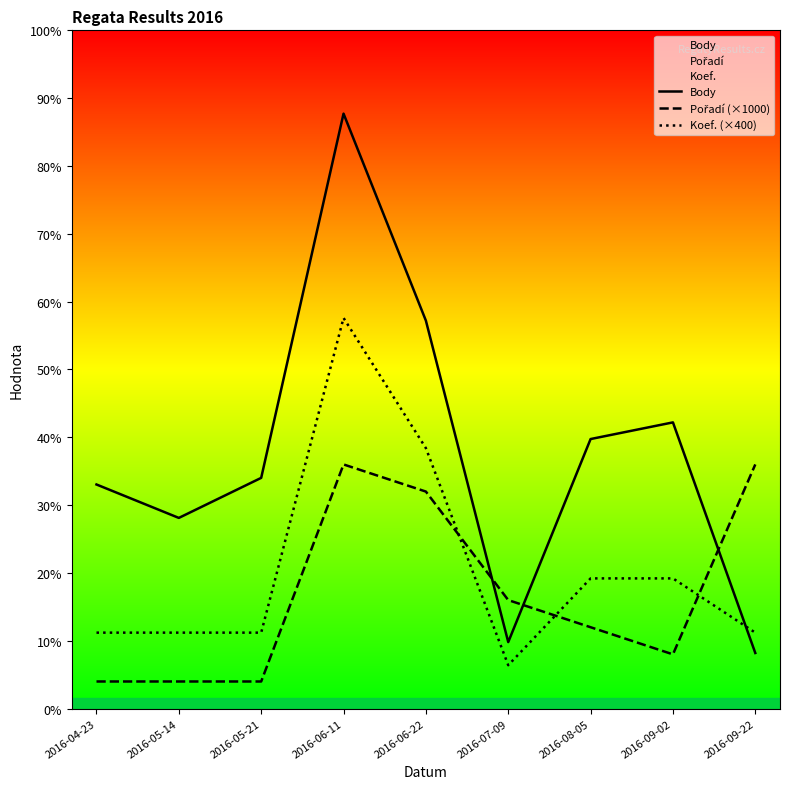

Reading left to right, transcribe all the data shown in this chart.

Body: 2016-04-23=8261	2016-05-14=7029	2016-05-21=8505	2016-06-11=21930	2016-06-22=14300	2016-07-09=2452	2016-08-05=9936	2016-09-02=10550	2016-09-22=2050
Pořadí (×1000): 2016-04-23=1000	2016-05-14=1000	2016-05-21=1000	2016-06-11=9000	2016-06-22=8000	2016-07-09=4000	2016-08-05=3000	2016-09-02=2000	2016-09-22=9000
Koef. (×400): 2016-04-23=2800	2016-05-14=2800	2016-05-21=2800	2016-06-11=14400	2016-06-22=9600	2016-07-09=1600	2016-08-05=4800	2016-09-02=4800	2016-09-22=2800